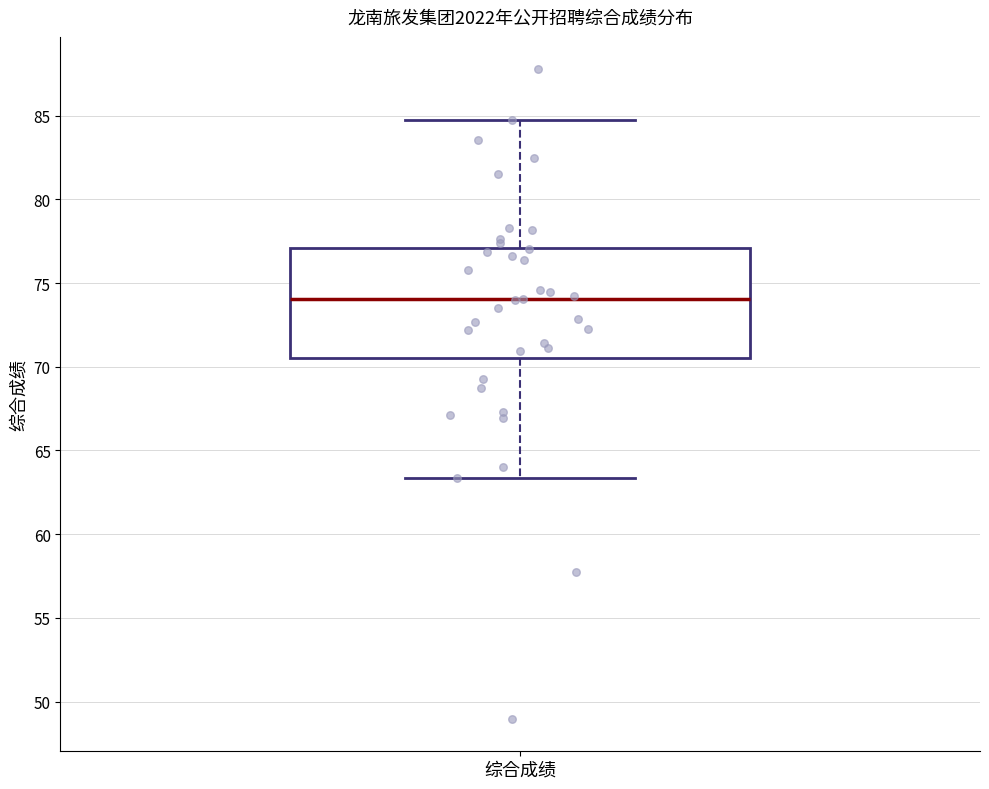

Read this box plot against the y-axis: the position of the median line, the range covered by the box, and the ends of both whiskers. The values are not printed on the chart, so give them approximately, as read against the axis.

median 74.0, box 70.5 to 77.0, whiskers 63.5 to 84.5